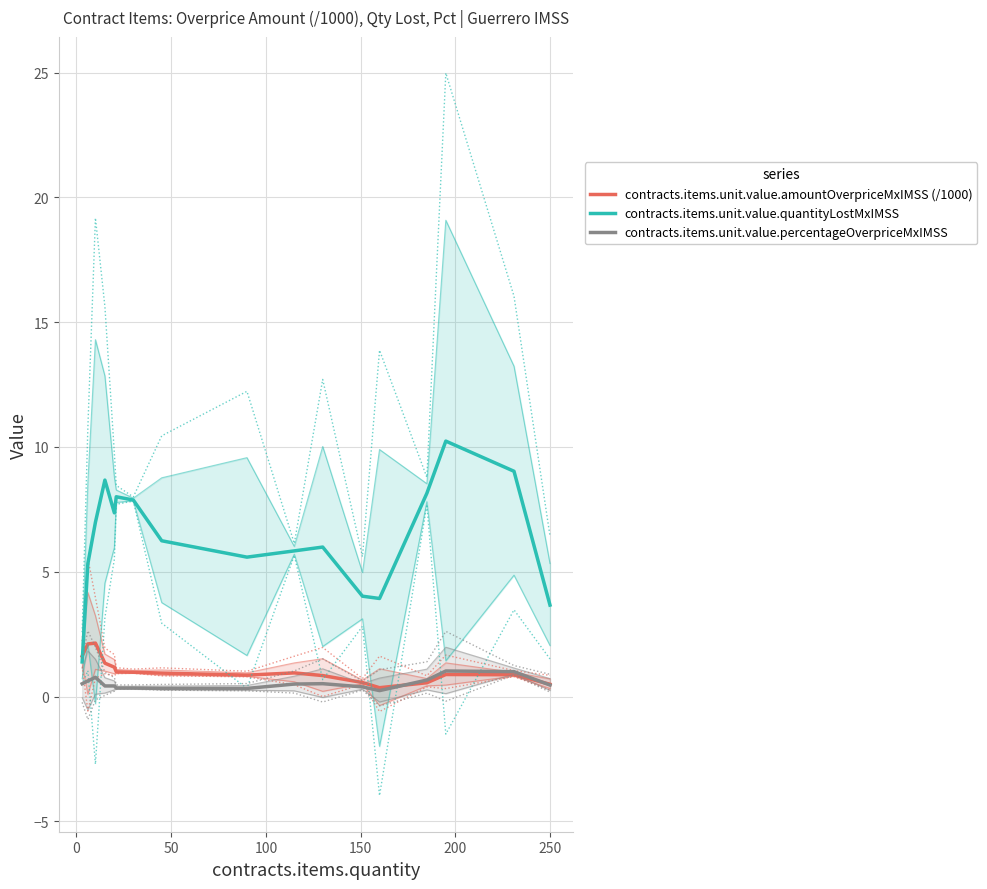

What are all the series names shown in the legend?

contracts.items.unit.value.amountOverpriceMxIMSS (/1000), contracts.items.unit.value.quantityLostMxIMSS, contracts.items.unit.value.percentageOverpriceMxIMSS